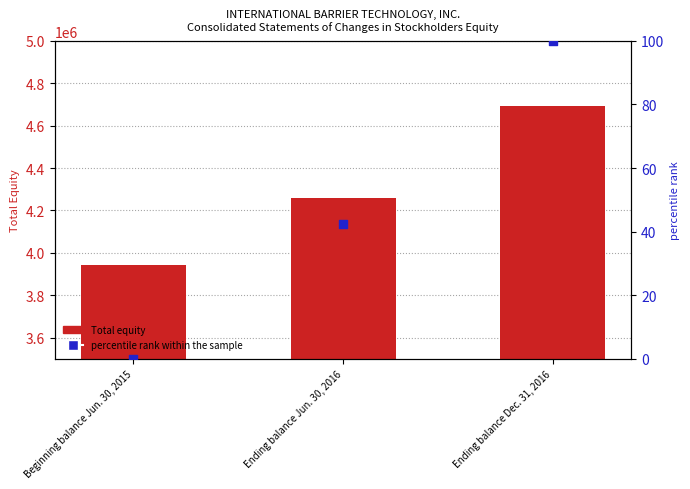

What is the total value across all series at Ending balance Jun. 30, 2016?

4259122.2